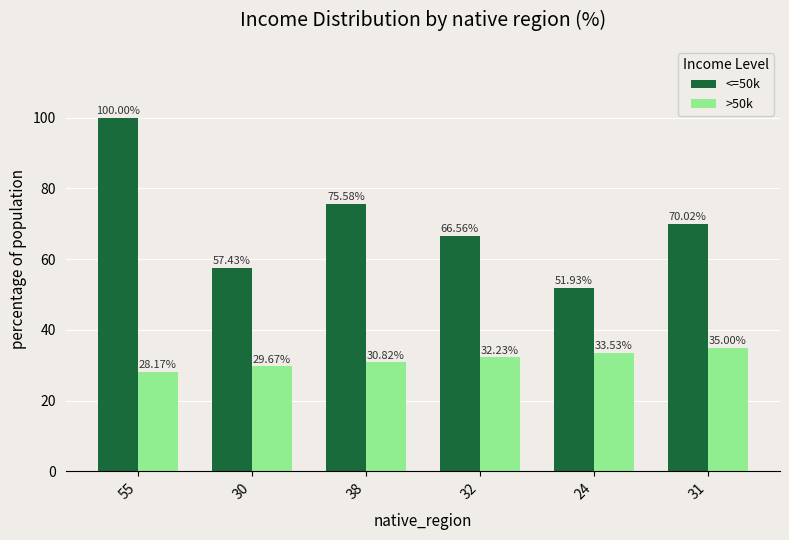

Rank the series by their average value, from highest to lowest.

<=50k, >50k